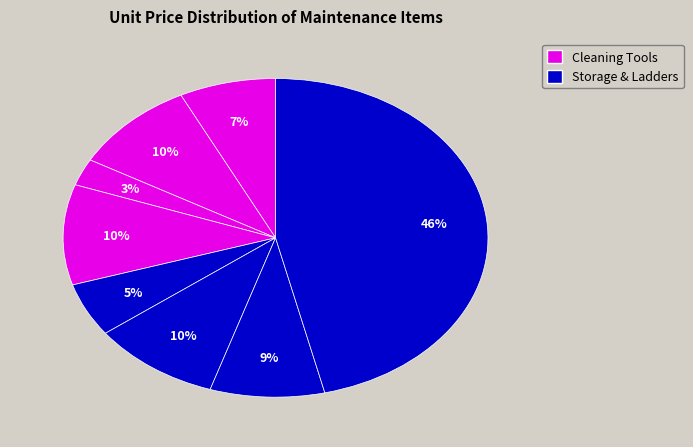

How many segments does this pie chart have?

8